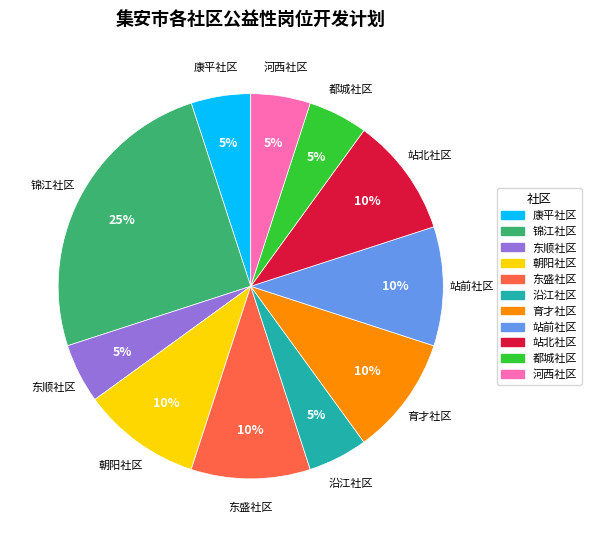

The 东顺社区 slice represents 5% of the pie. True or false?

True